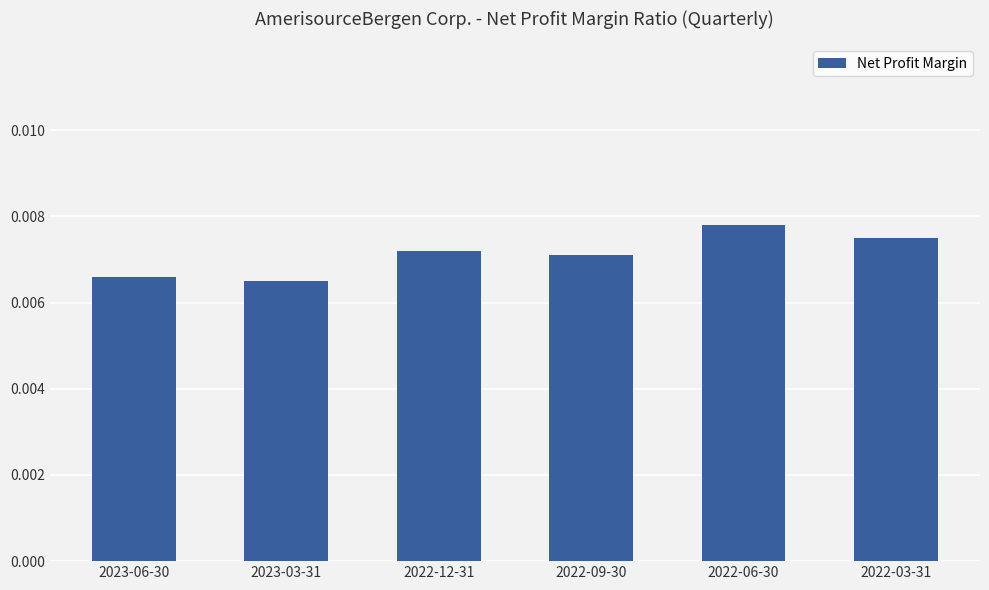

Rank the categories by value from lowest to highest.

2023-03-31, 2023-06-30, 2022-09-30, 2022-12-31, 2022-03-31, 2022-06-30